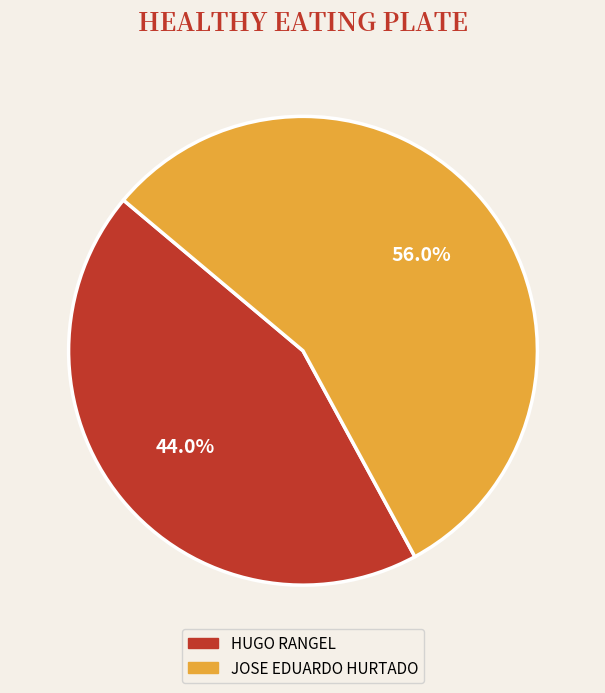

To the nearest percent, what portion does JOSE EDUARDO HURTADO represent?

56%